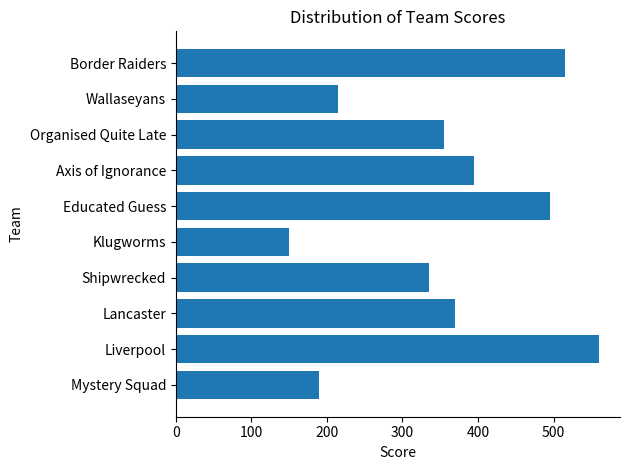

Reading bottom to top, transcribe all the data shown in this chart.

Mystery Squad=190	Liverpool=560	Lancaster=370	Shipwrecked=335	Klugworms=150	Educated Guess=495	Axis of Ignorance=395	Organised Quite Late=355	Wallaseyans=215	Border Raiders=515